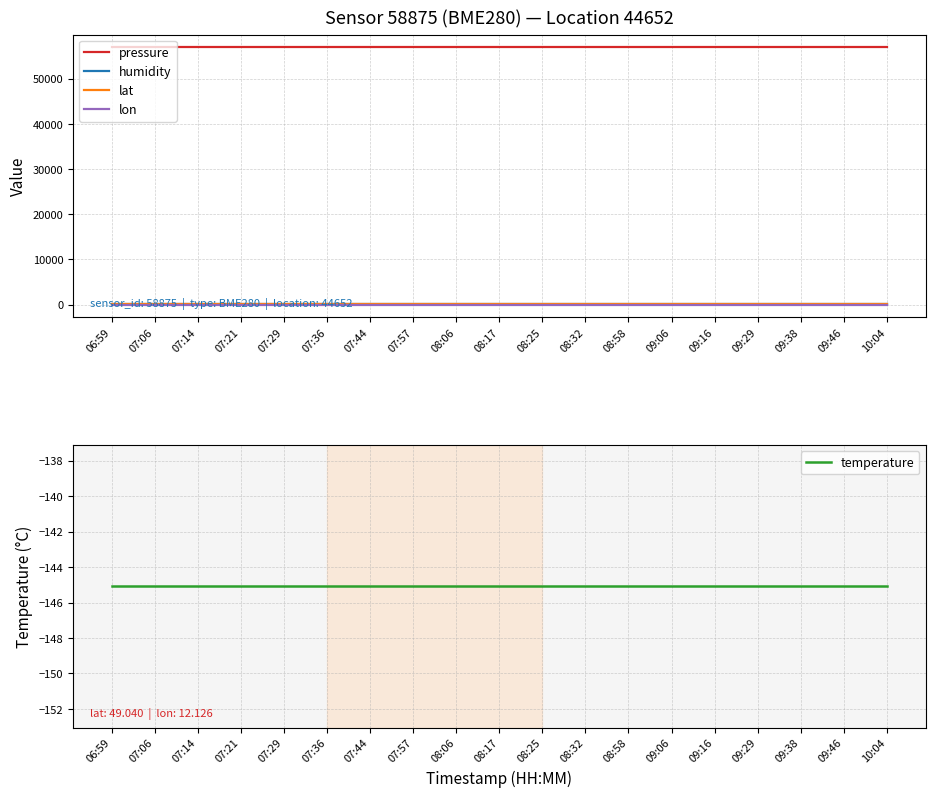

What is the value of the humidity point at the 18th from the left?

100.0